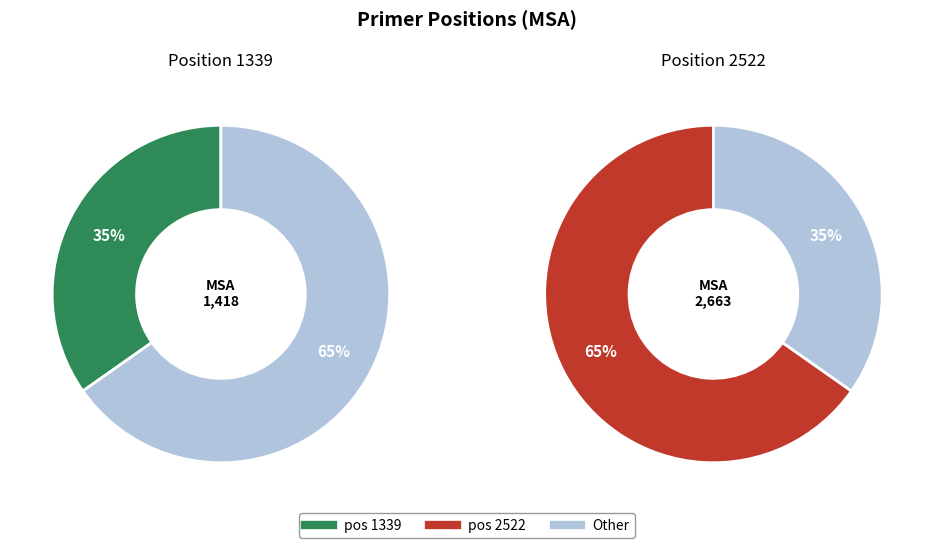

Rank the categories by value from lowest to highest.

1339, 2522